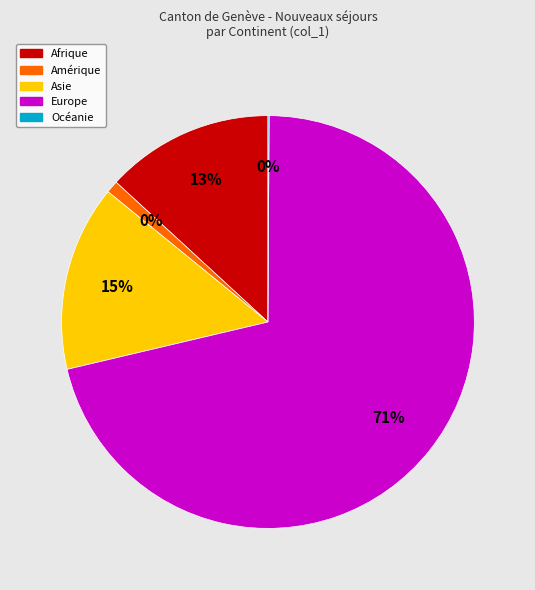

Is there a majority slice in this chart?

Yes